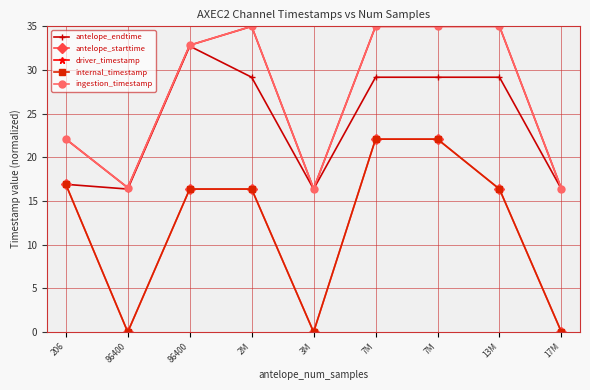

Reading left to right, list all the values displayed in this chart.

antelope_endtime: 206=16.9	86400=16.4	86400=32.7	2M=29.2	3M=16.4	7M=29.2	7M=29.2	13M=29.2	17M=16.4
antelope_starttime: 206=16.9	86400=0.0	86400=16.4	2M=16.4	3M=0.0	7M=22.1	7M=22.1	13M=16.4	17M=0.0
driver_timestamp: 206=22.1	86400=16.5	86400=32.8	2M=35.0	3M=16.4	7M=35.0	7M=35.0	13M=35.0	17M=16.4
internal_timestamp: 206=16.9	86400=0.0	86400=16.4	2M=16.4	3M=0.0	7M=22.1	7M=22.1	13M=16.4	17M=0.0
ingestion_timestamp: 206=22.1	86400=16.5	86400=32.8	2M=35.0	3M=16.4	7M=35.0	7M=35.0	13M=35.0	17M=16.4